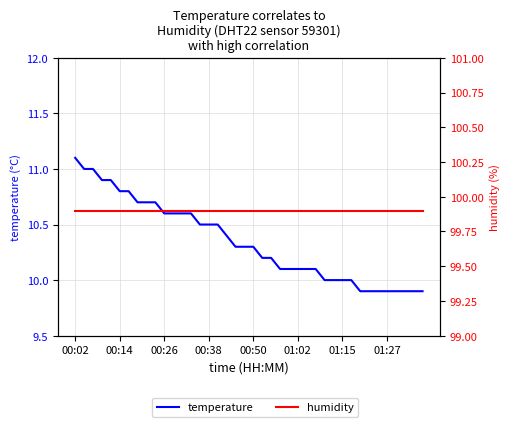

What is the difference between the maximum and second lowest values in the temperature series?

1.2